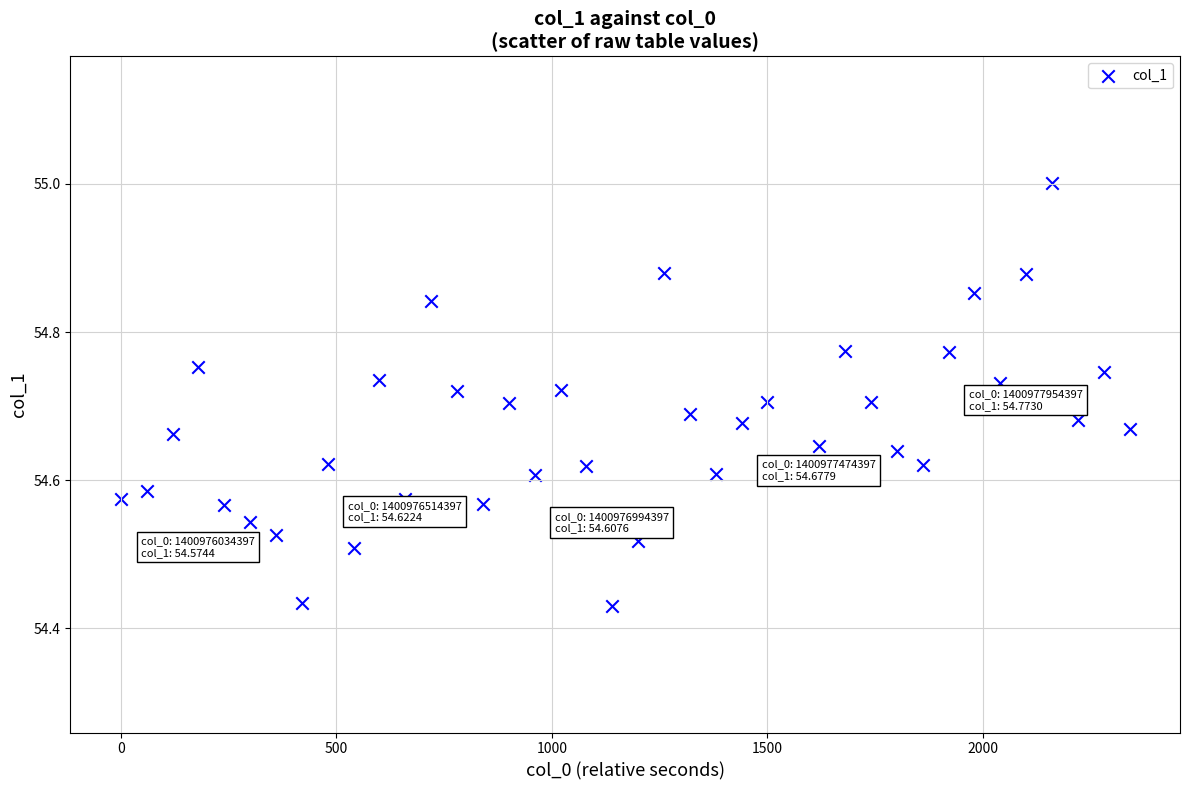

What is the range of Y values (max minus min)?

0.6